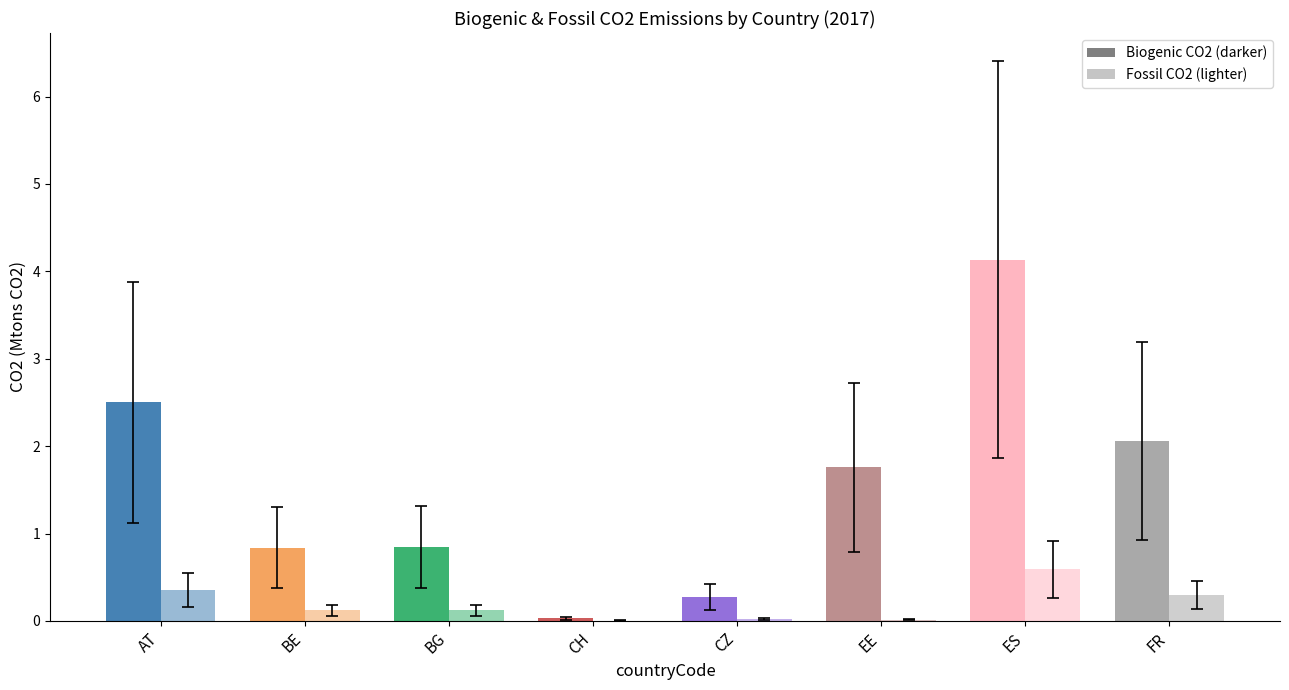

Where does the Biogenic CO2 (Mtons CO2) series first go above 1?

AT